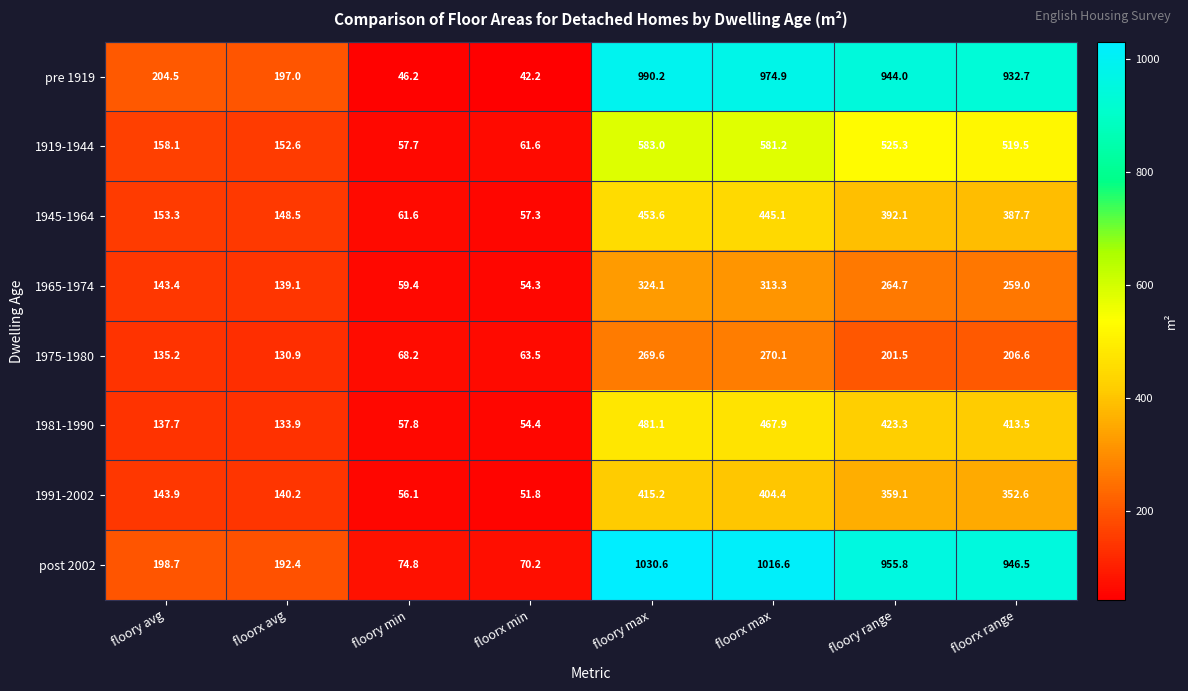

What is the spread (max minus min) of values at floory max?

761.0